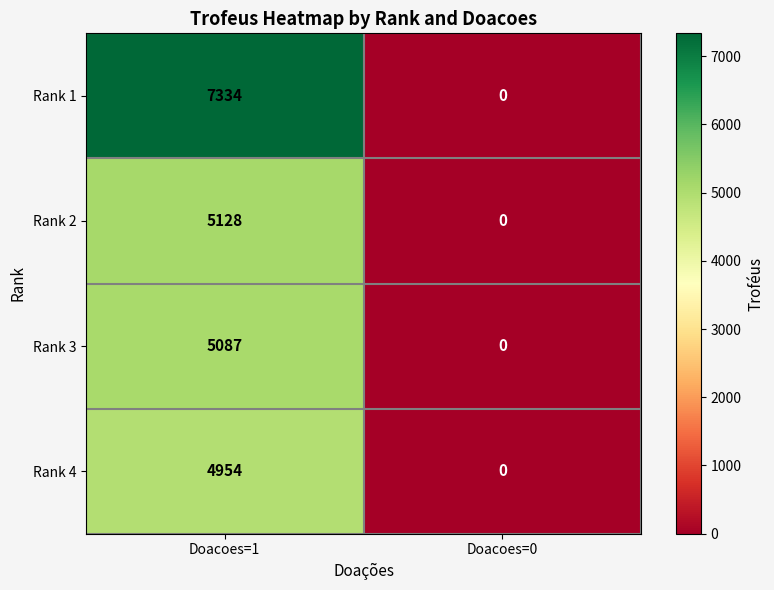

What is the difference between the highest and lowest values at Doacoes=1?

2380